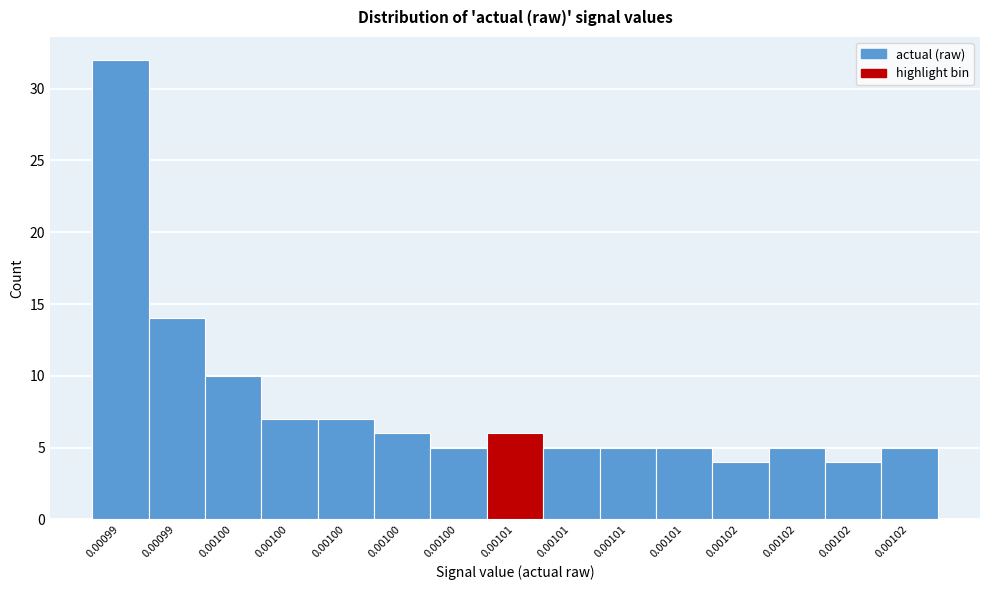

How many data points does each series have?

15